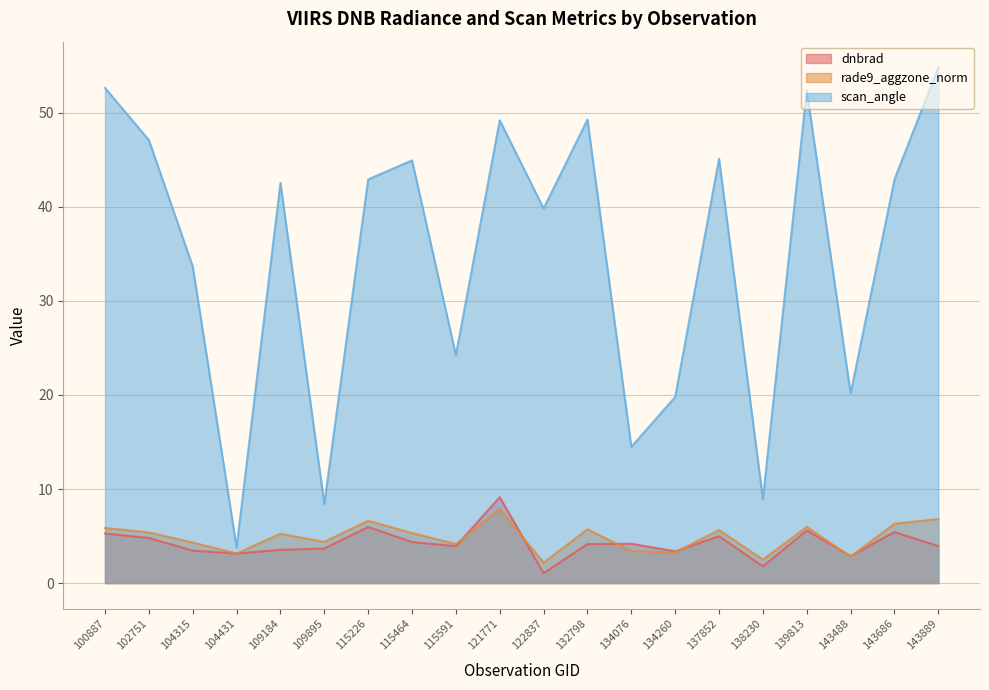

What are all the series names shown in the legend?

dnbrad, rade9_aggzone_norm, scan_angle